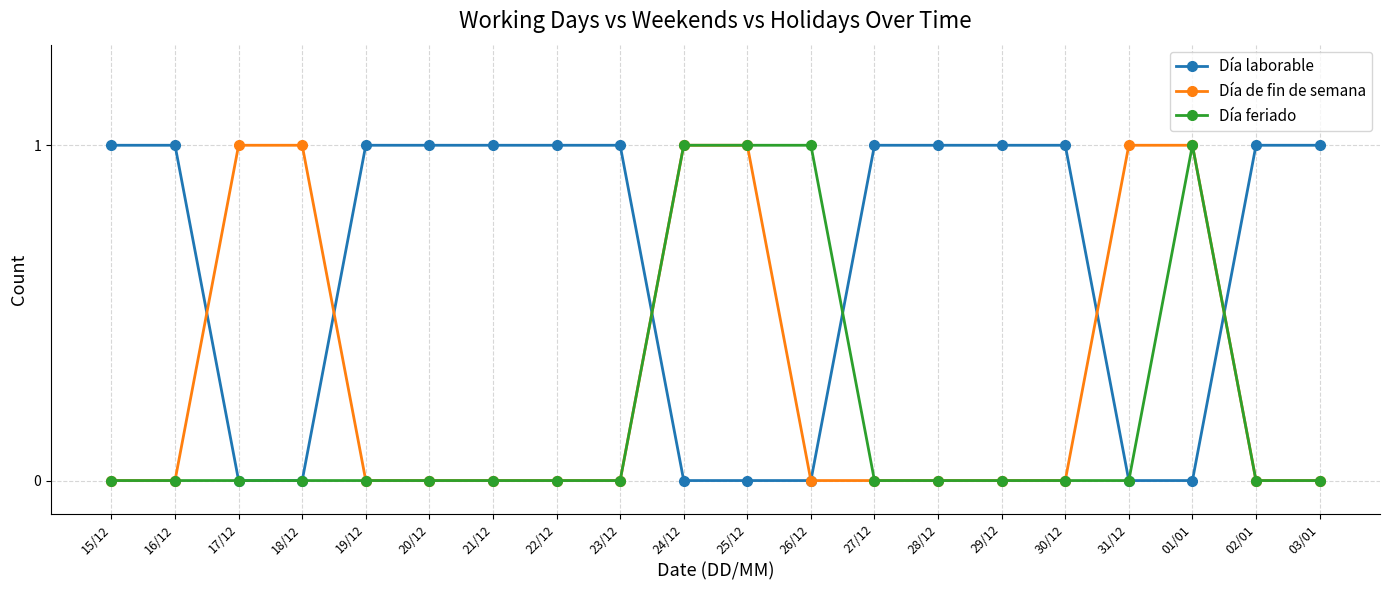

What is the value of the Día laborable point at the 7th from the left?

1